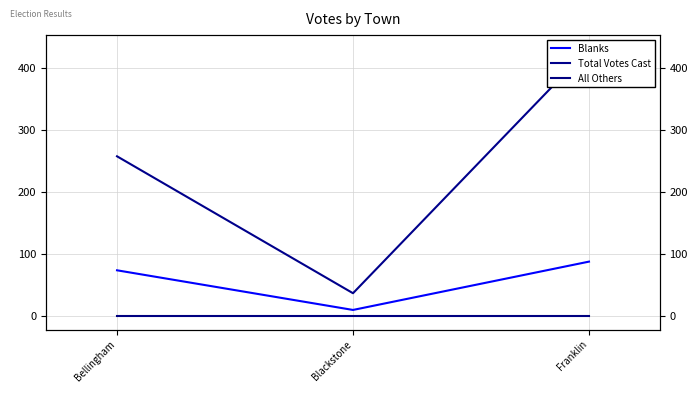

What is the sum of all Blanks values?

172